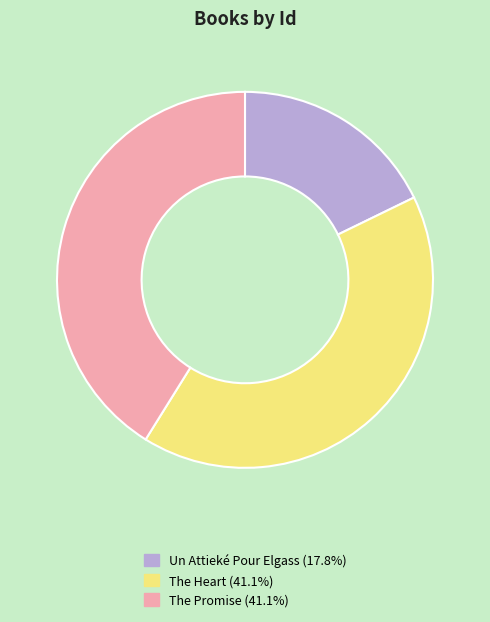

Is the sum of The Promise and Un Attieké Pour Elgass greater than half?

Yes